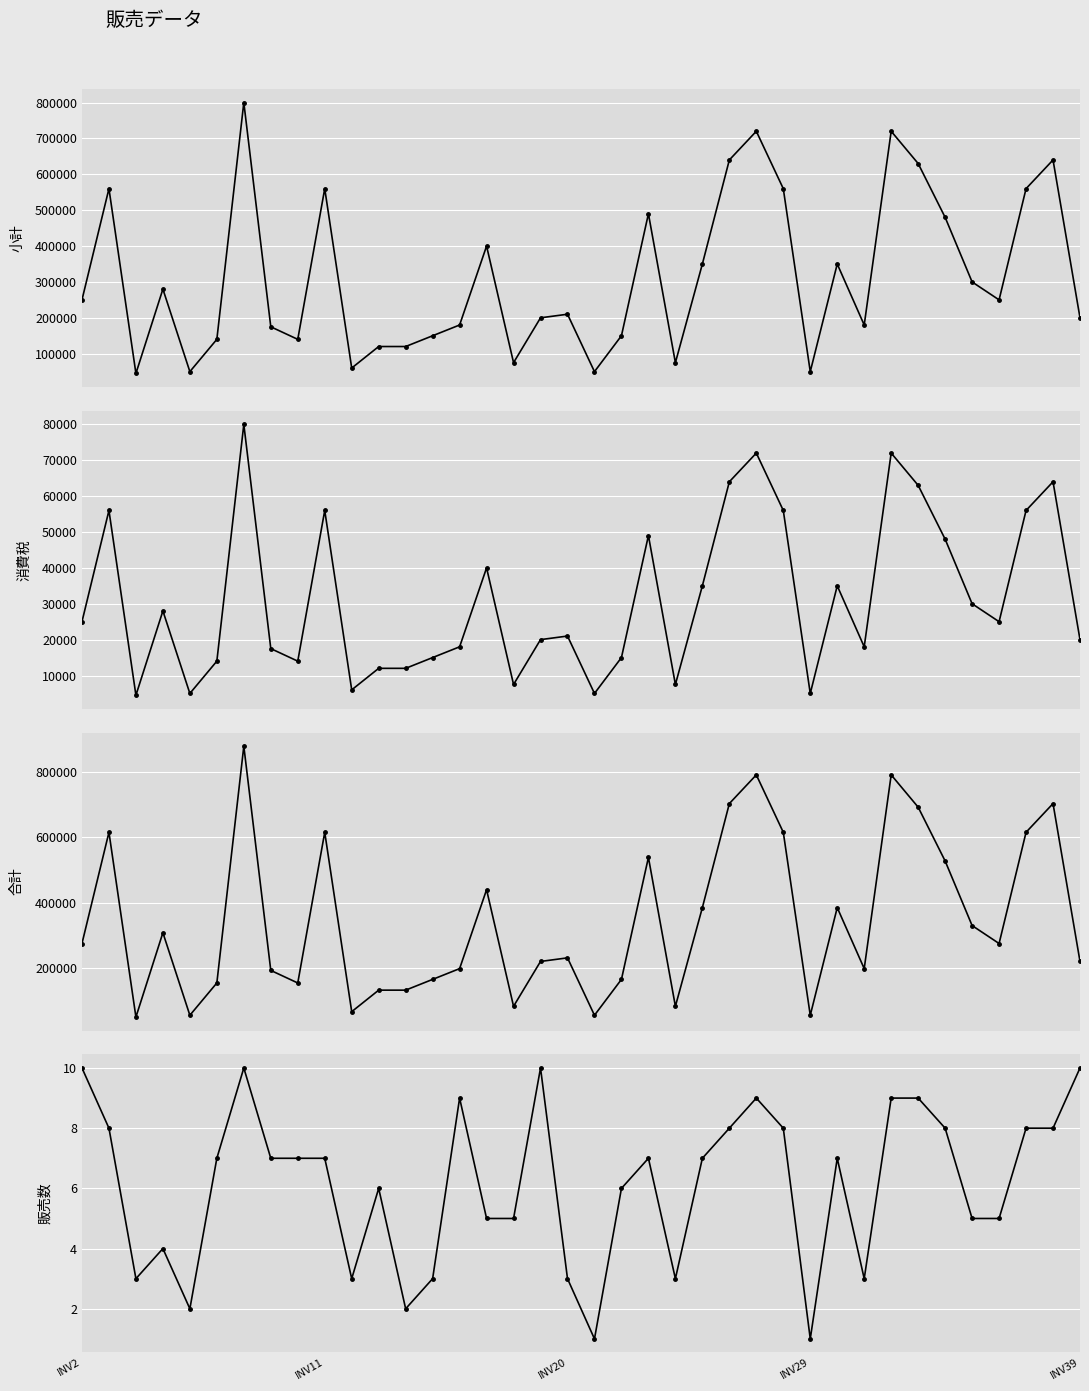

What is the total value across all series at 24?

1408008